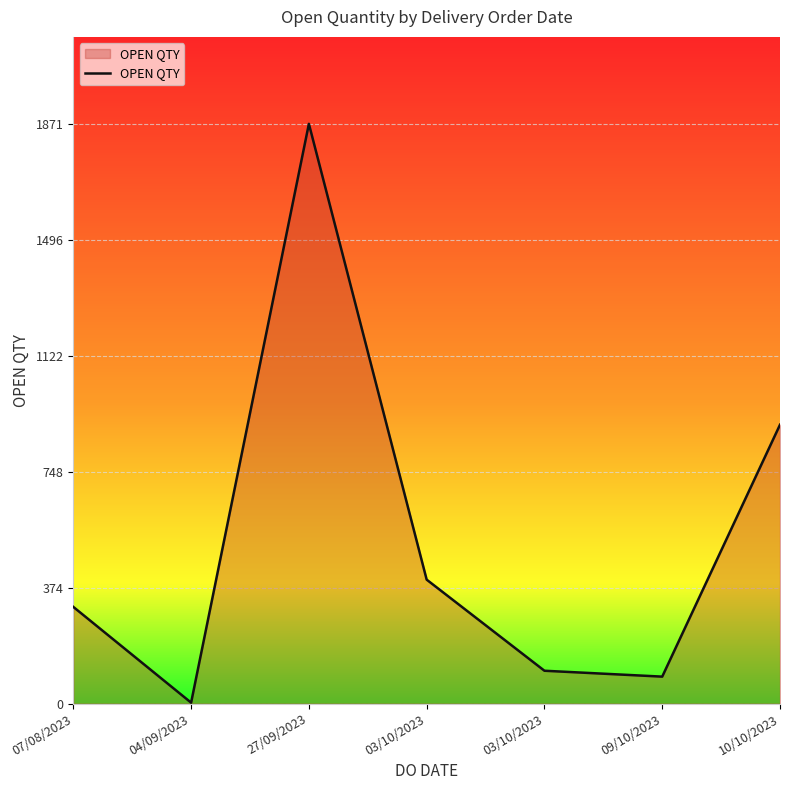

How many lines are shown in the chart?

1